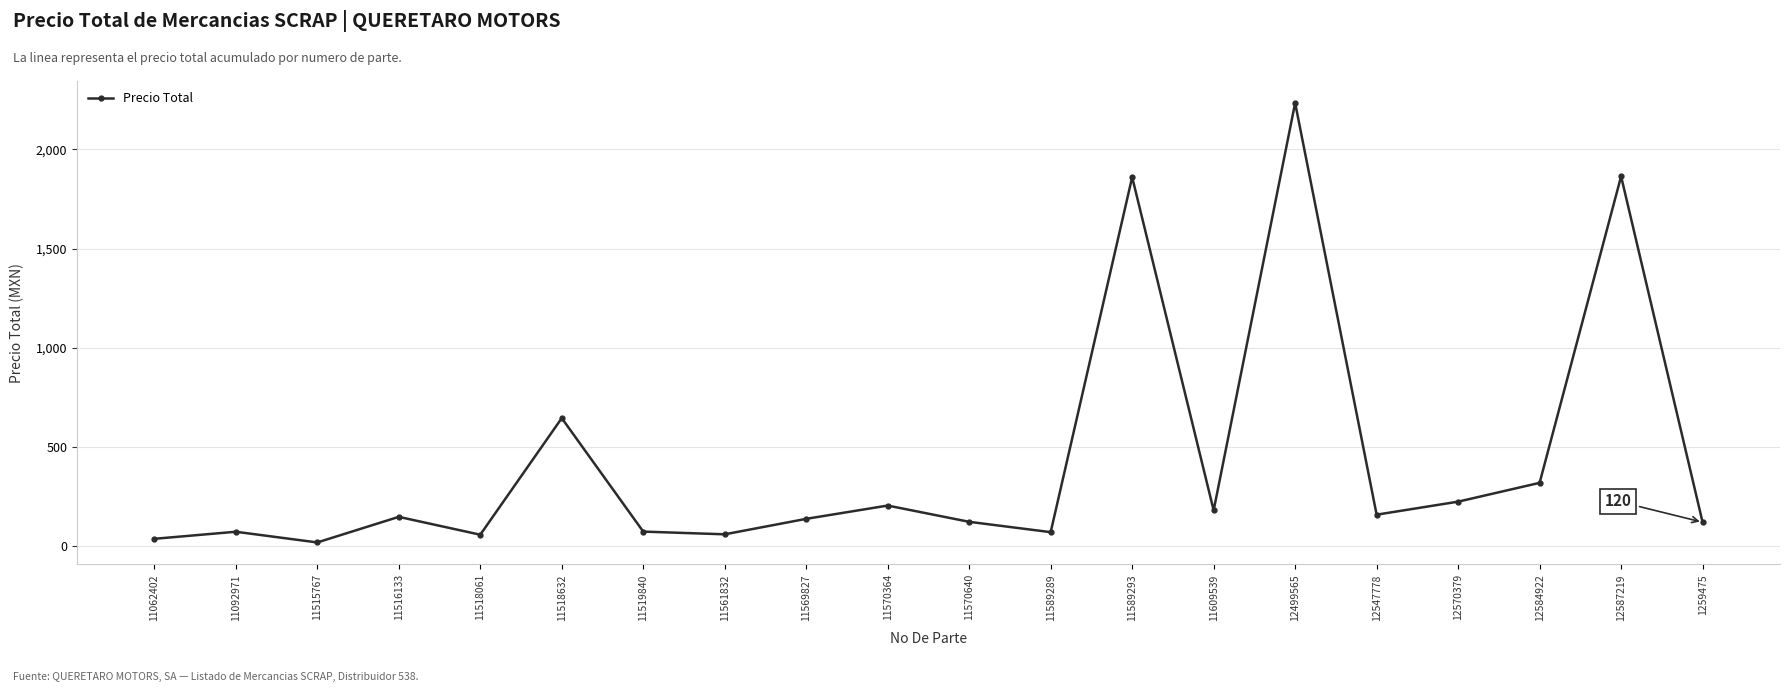

Where is the data nearest to the value 1125?

11518632